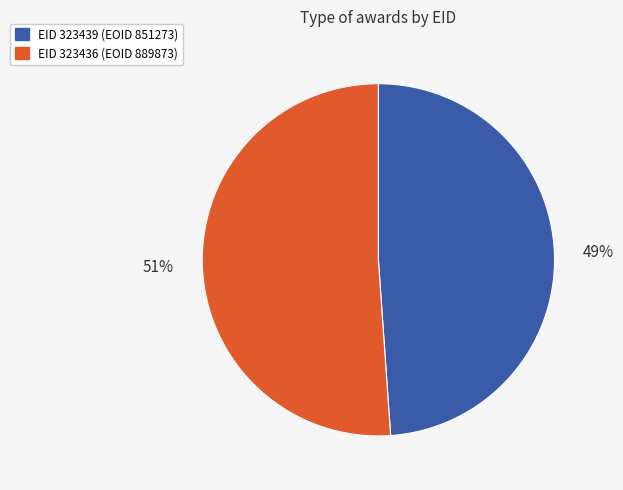

Is there a majority slice in this chart?

Yes